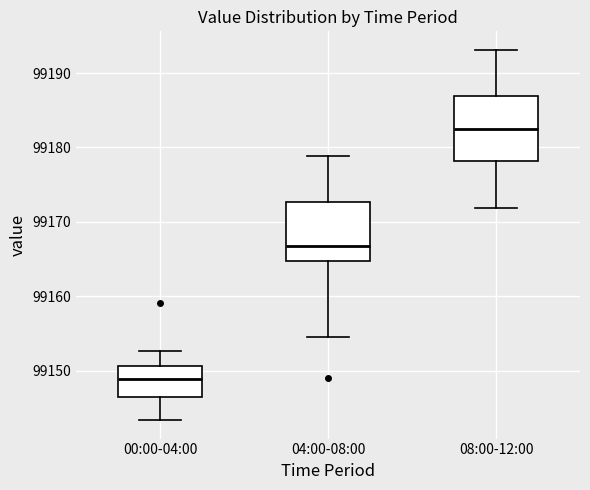

Reading left to right, transcribe this box plot: for each box, give where its median line is, the range the box spans, and where its two whiskers end, as read against the y-axis. The values are not printed on the chart, so give them approximately, as read against the axis.

00:00-04:00: median 99149, box 99146 to 99151, whiskers 99143 to 99153
04:00-08:00: median 99167, box 99165 to 99173, whiskers 99155 to 99179
08:00-12:00: median 99183, box 99178 to 99187, whiskers 99172 to 99193